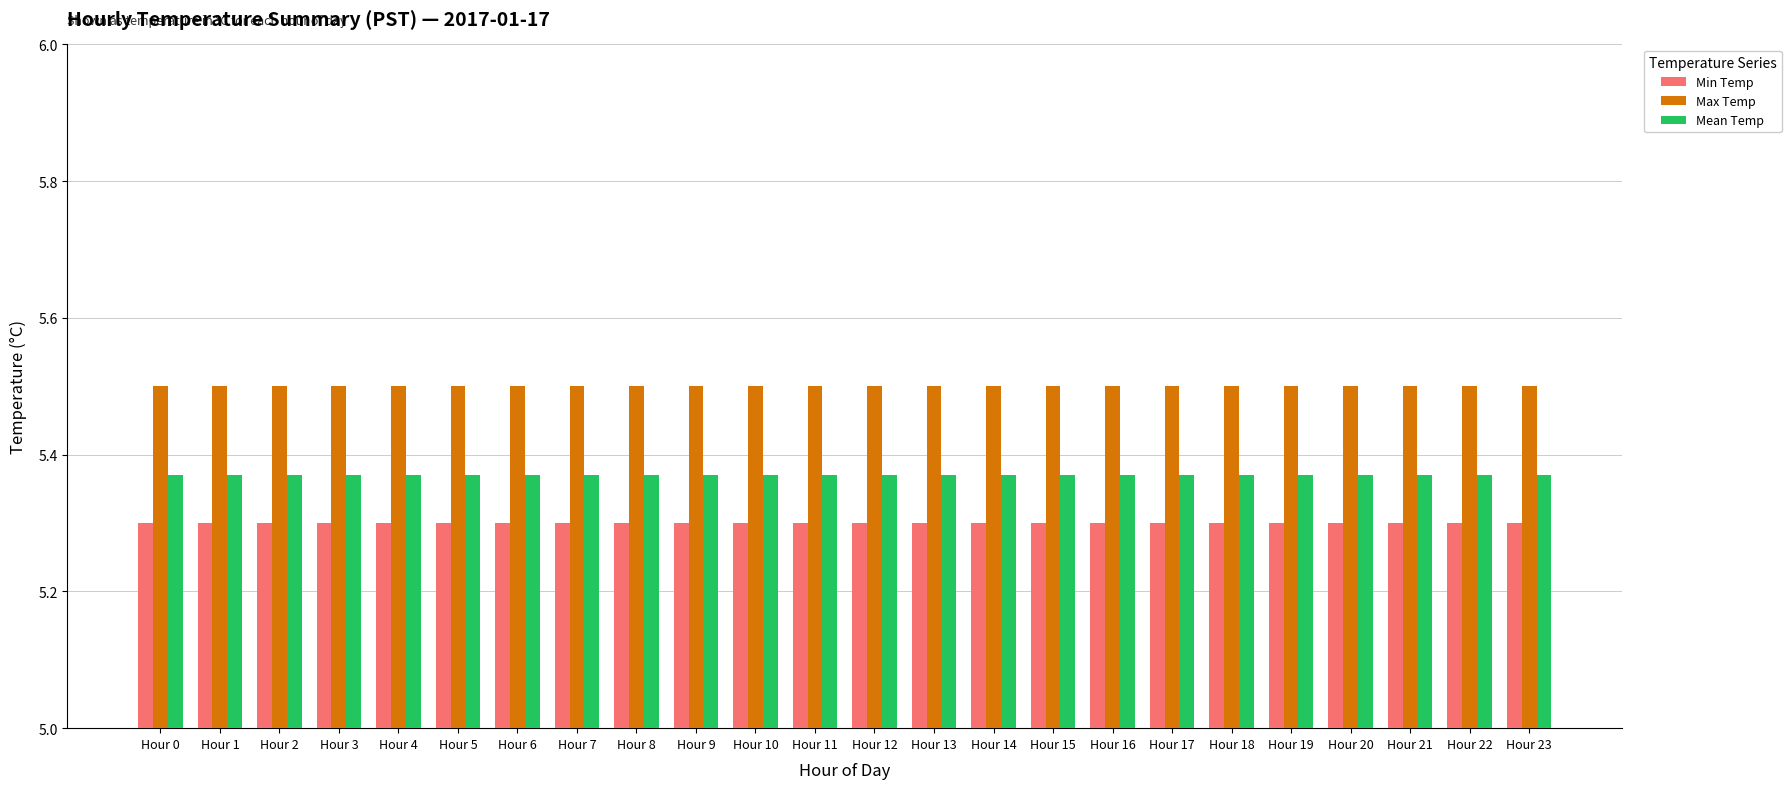

At how many categories does at least one series exceed 5?

24